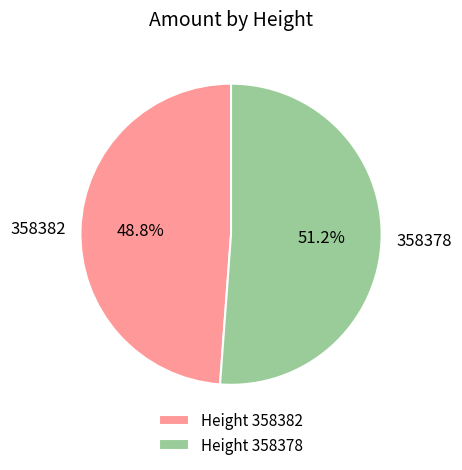

What is the total percentage of Height 358378 and Height 358382?

100.0%